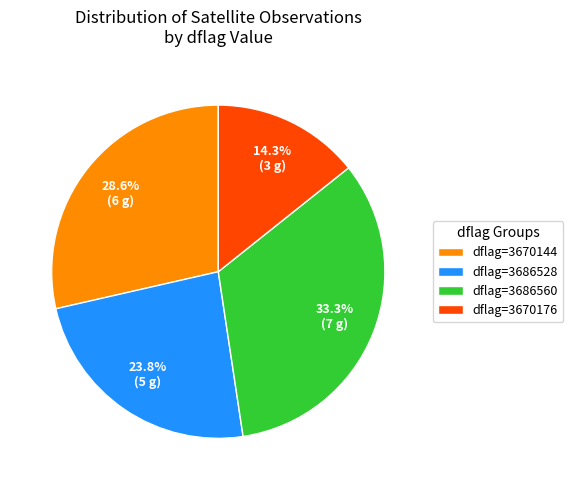

Is dflag=3686528 the majority of the pie?

No